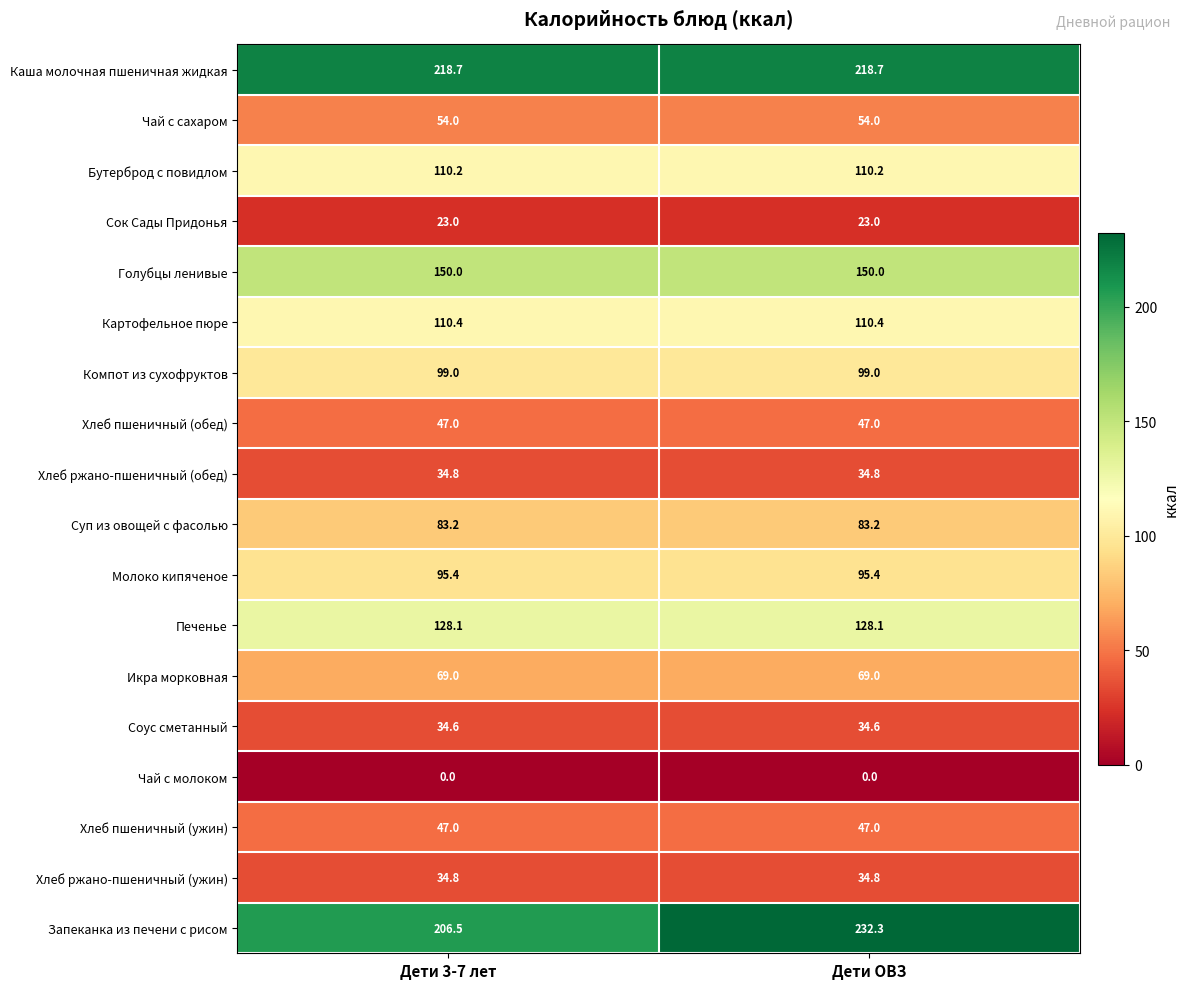

What is the difference between the highest and lowest values at Дети 3-7 лет?

218.7